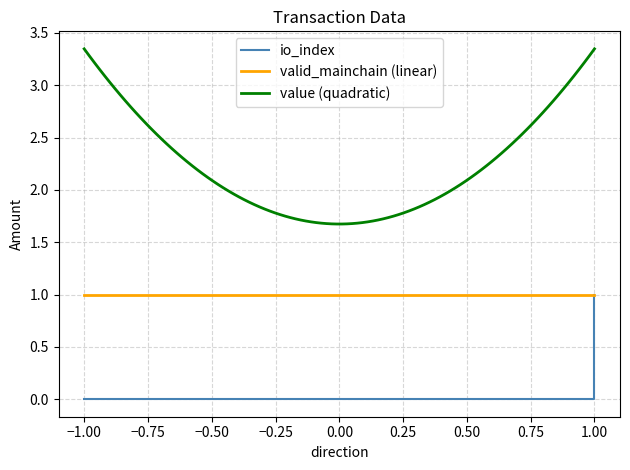

Which category has the lowest value across all series?

-1